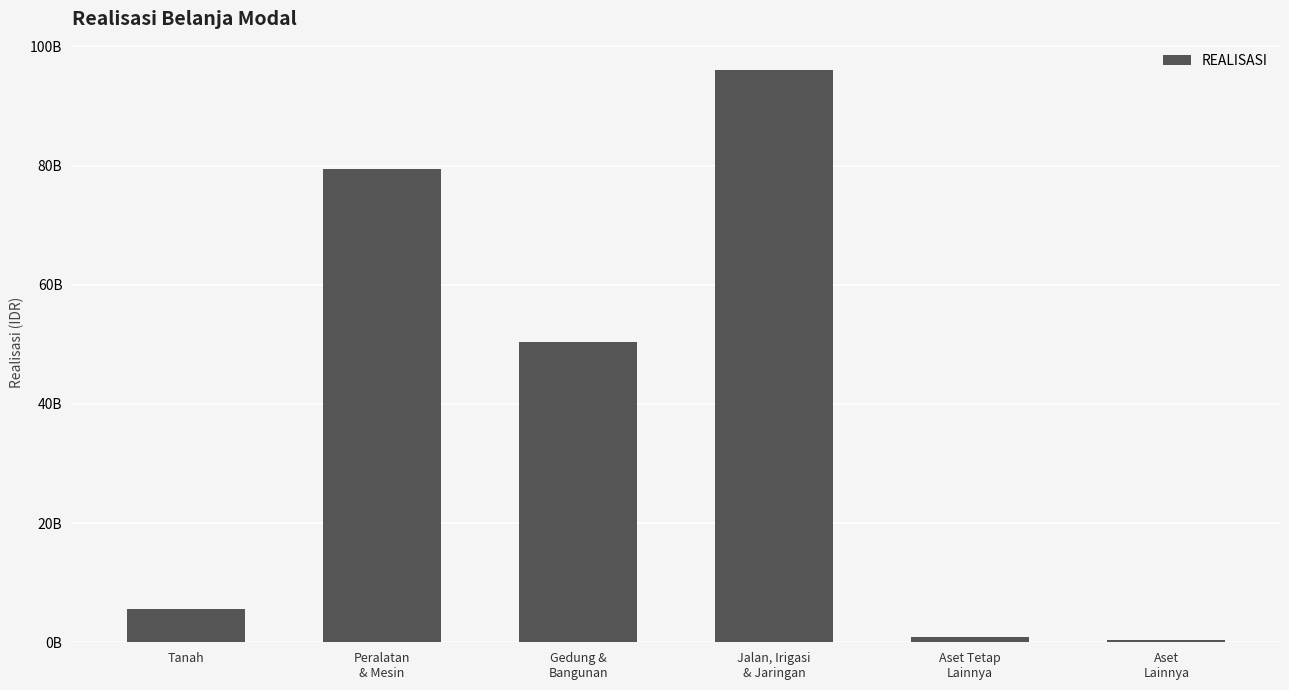

True or false: the data shows 5643837850.0 at Tanah.

True